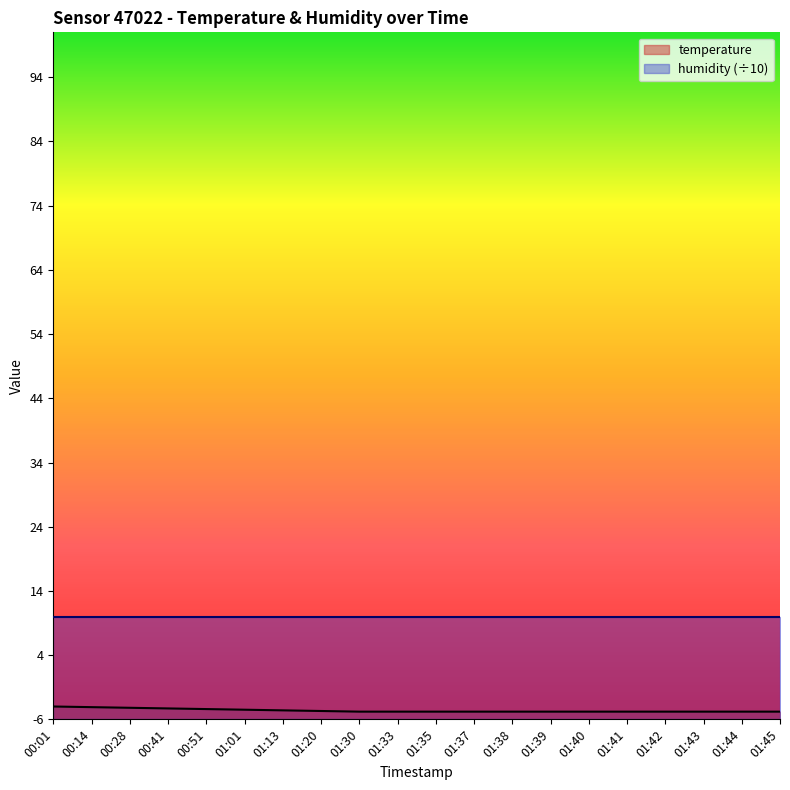

What is the change in value from 00:14 to 01:13?

-0.5